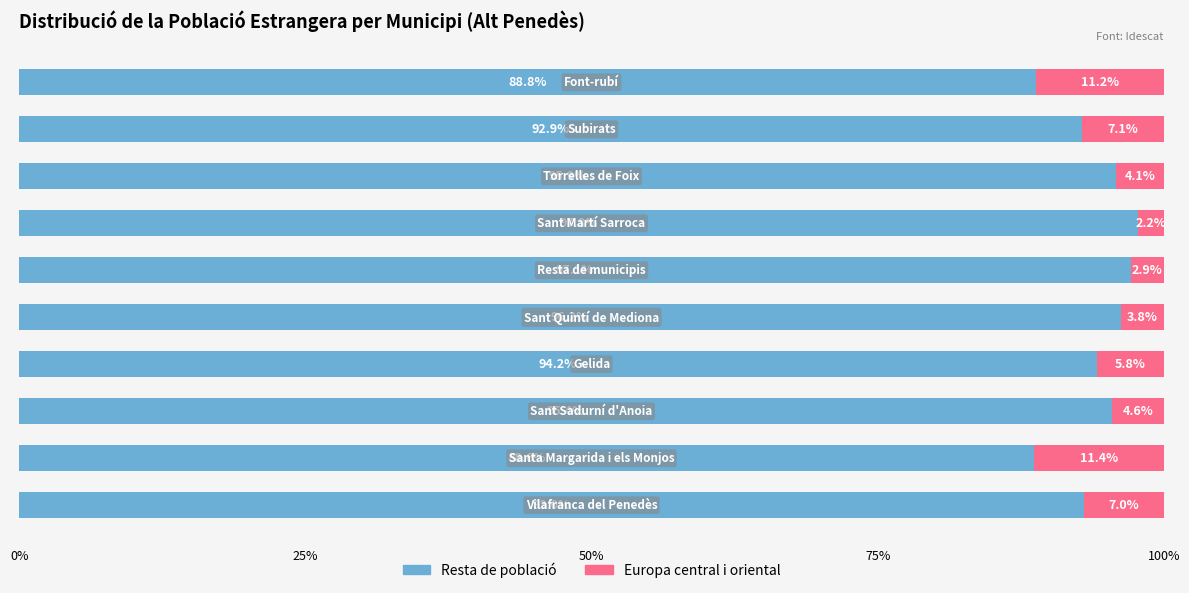

How many categories are shown in the chart?

10